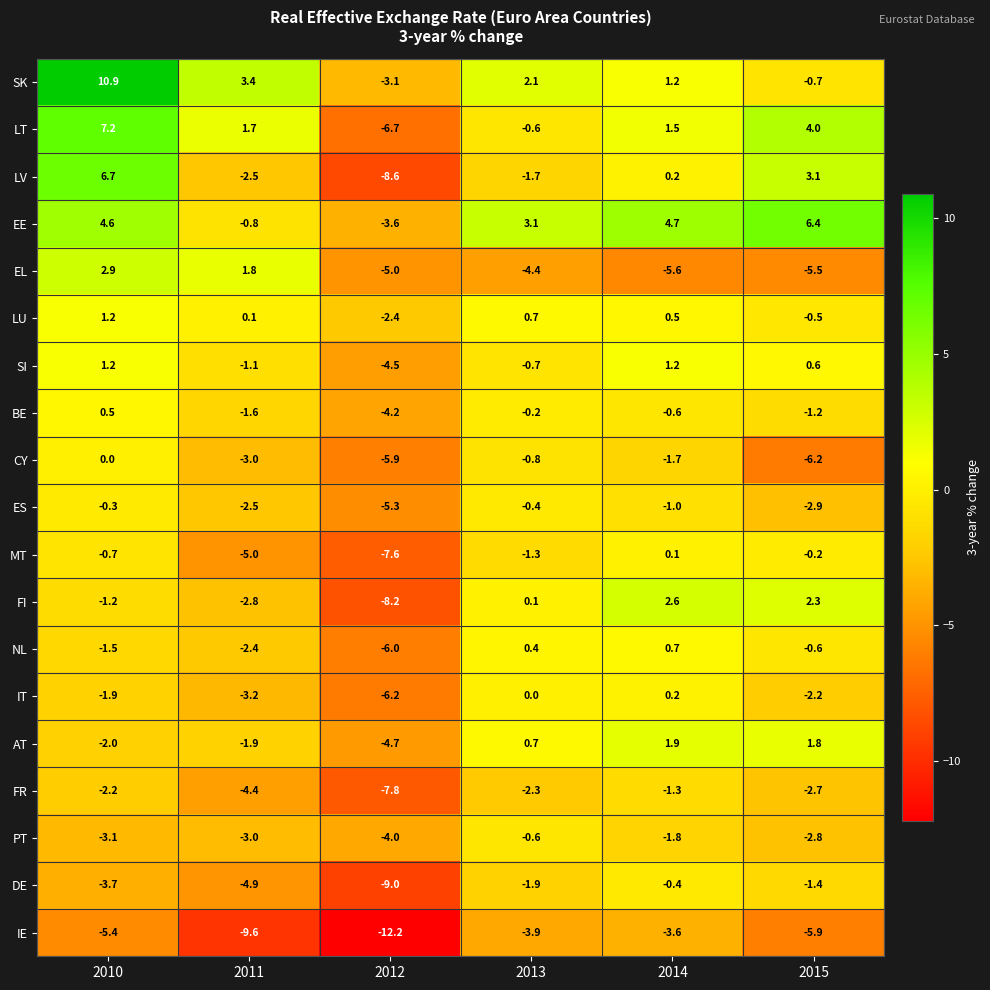

What is the difference between the maximum and minimum values in the FR series?

6.5